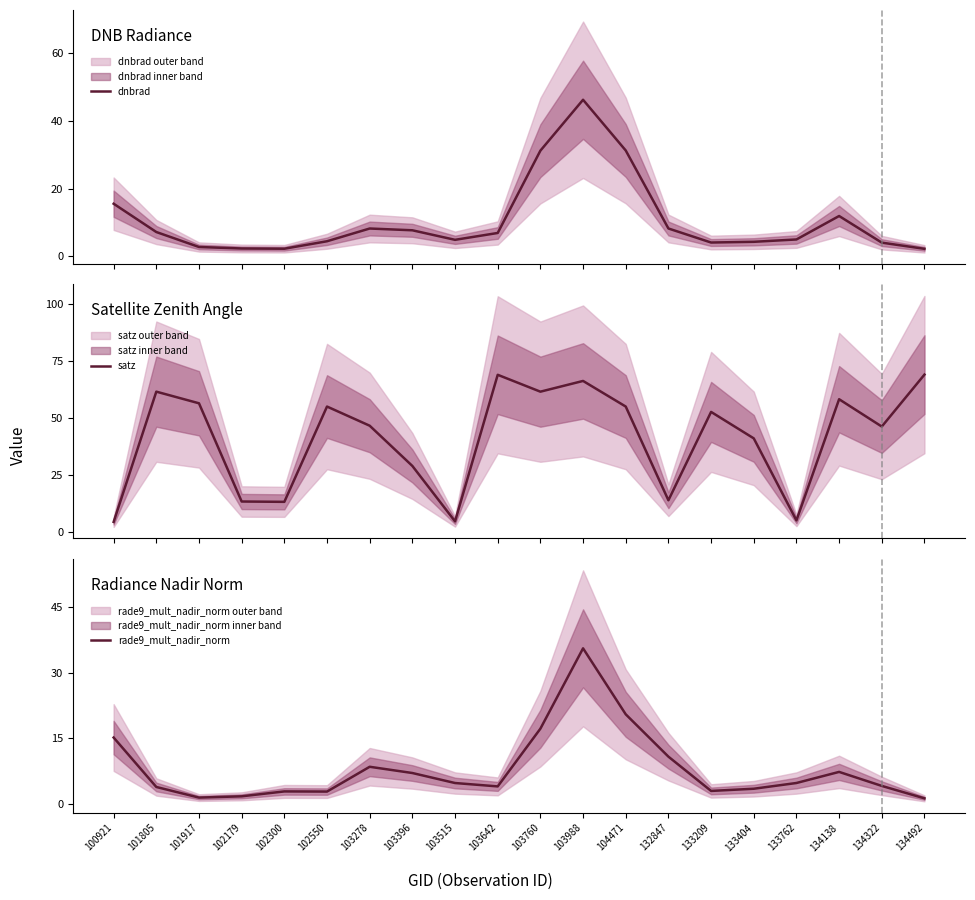

Between which two adjacent categories do satz and dnbrad first intersect?

100921 and 101805